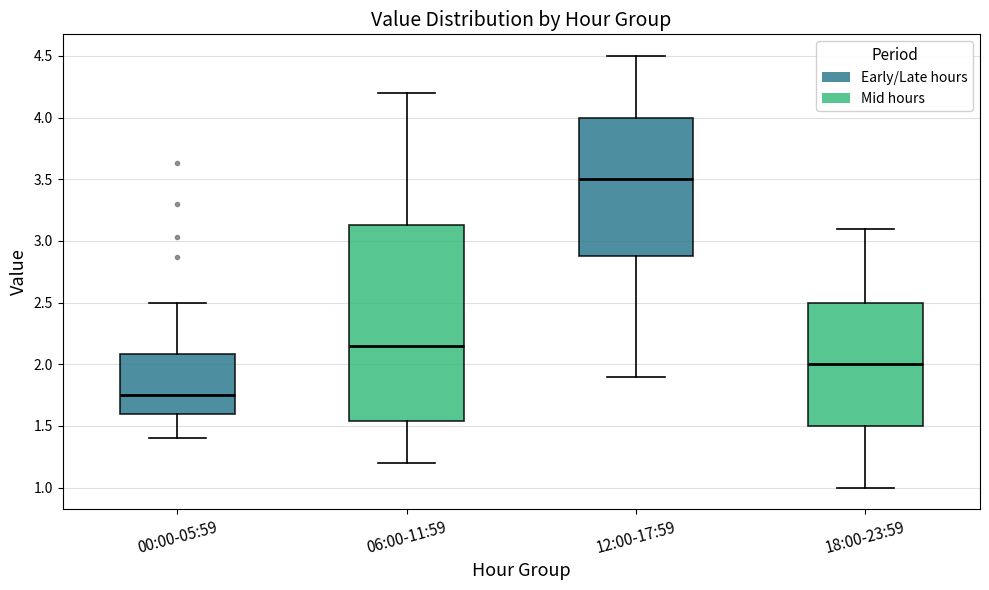

Reading left to right, transcribe this box plot: for each box, give where its median line is, the range the box spans, and where its two whiskers end, as read against the y-axis. The values are not printed on the chart, so give them approximately, as read against the axis.

00:00-05:59: median 1.75, box 1.60 to 2.10, whiskers 1.40 to 2.50
06:00-11:59: median 2.15, box 1.55 to 3.15, whiskers 1.20 to 4.20
12:00-17:59: median 3.50, box 2.90 to 4.00, whiskers 1.90 to 4.50
18:00-23:59: median 2.00, box 1.50 to 2.50, whiskers 1.00 to 3.10